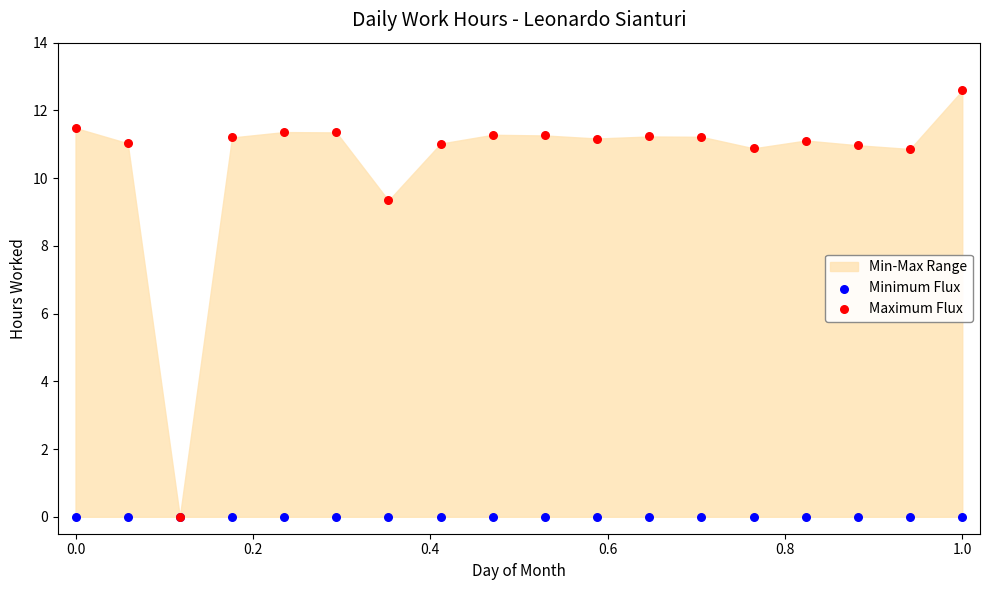

Across all series, what Y value is closest to 6?

9.3